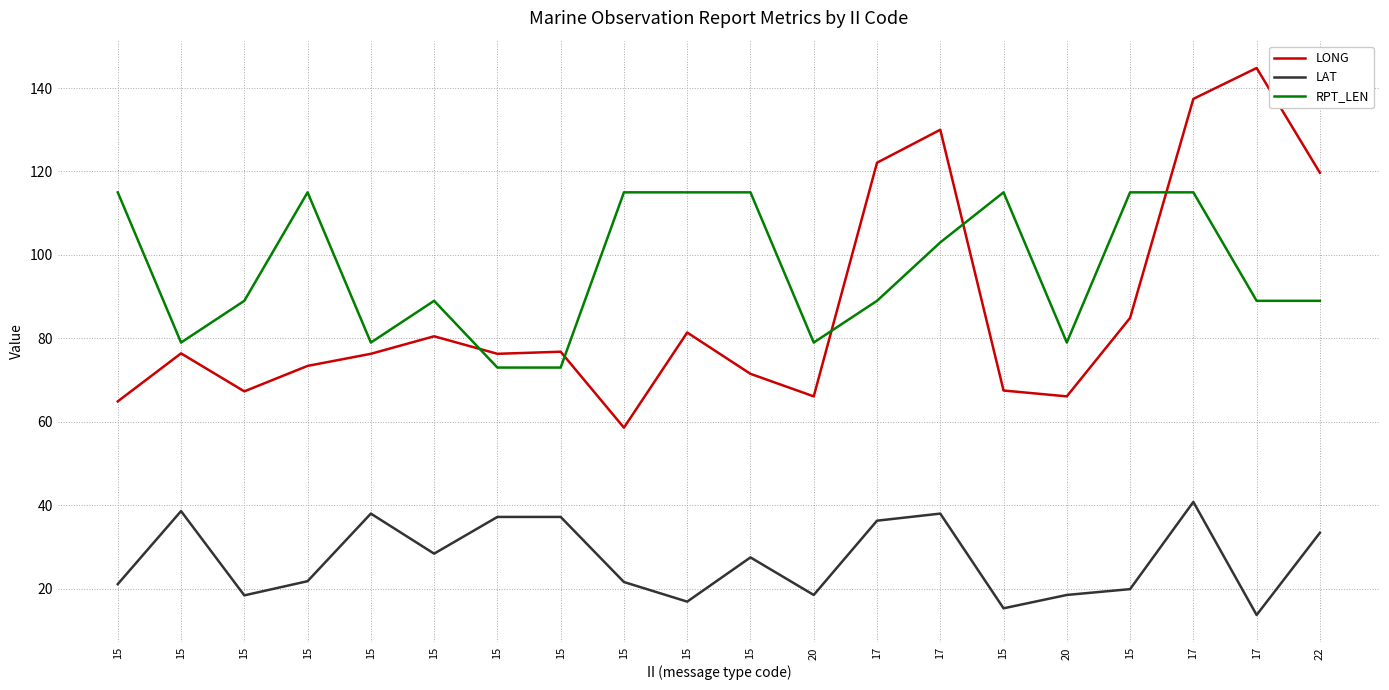

Where is the first local maximum for LAT?

15